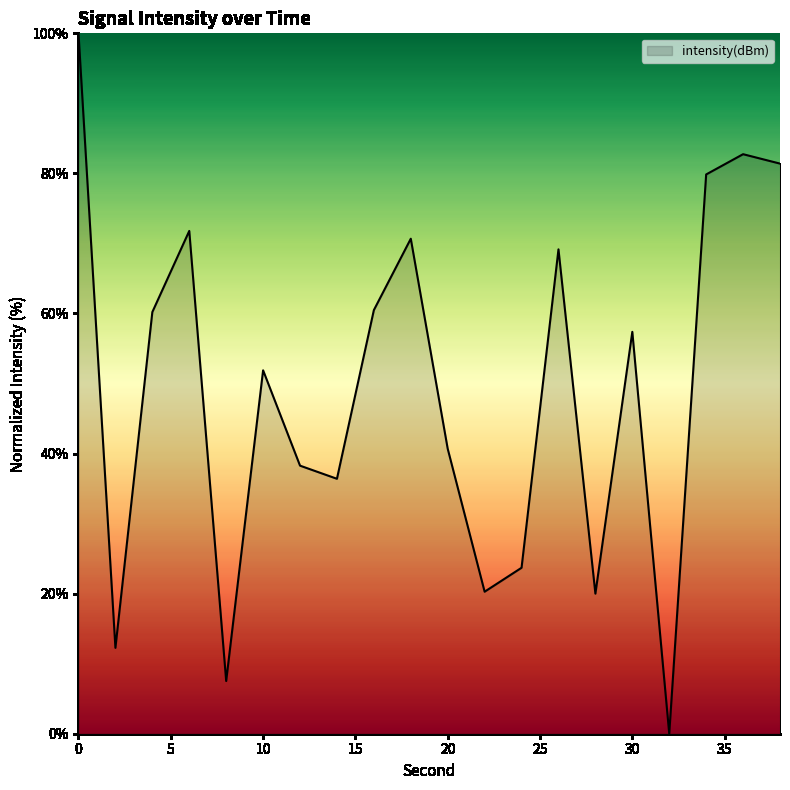

What is the greatest value displayed?

100.0